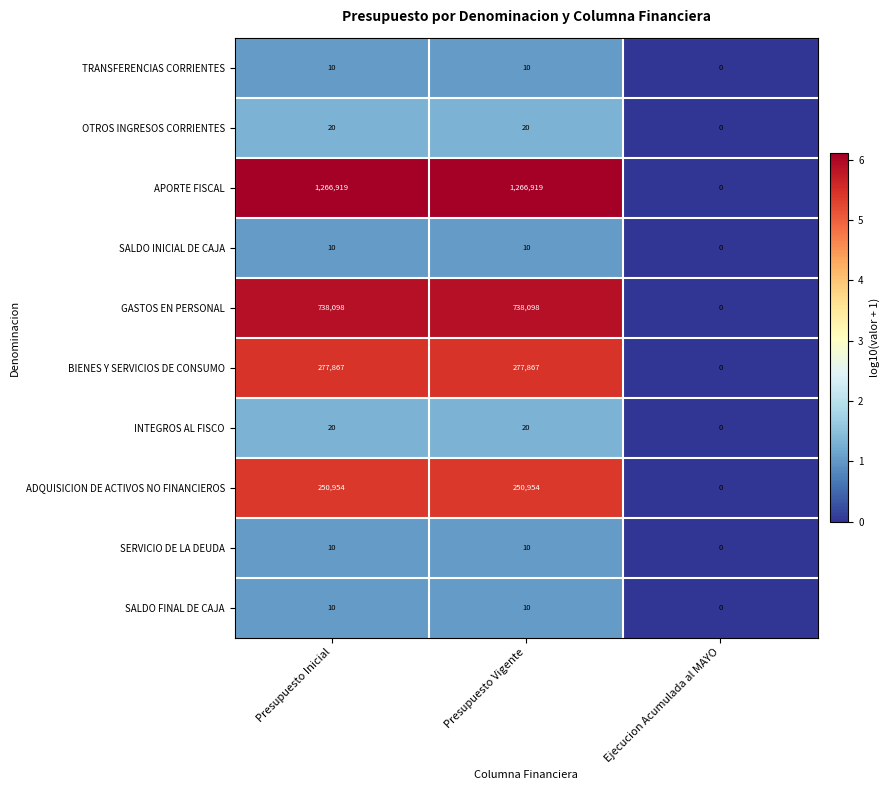

How many distinct data groups are displayed?

10